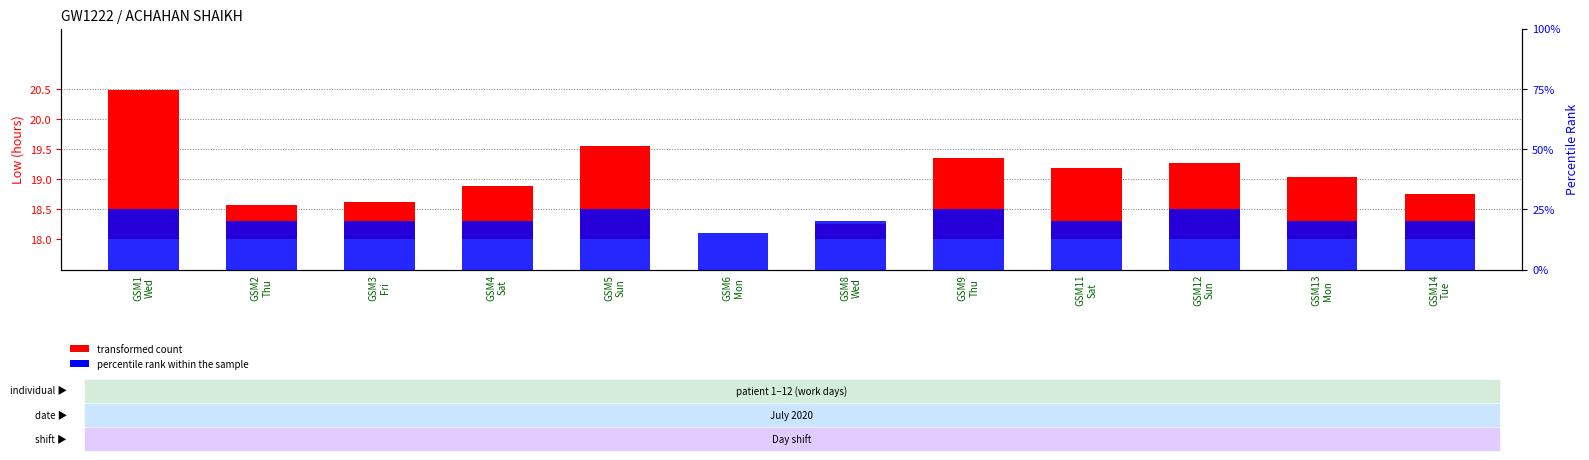

Is it true that percentile rank within the sample equals 0.3 at GSM6
Mon?

True